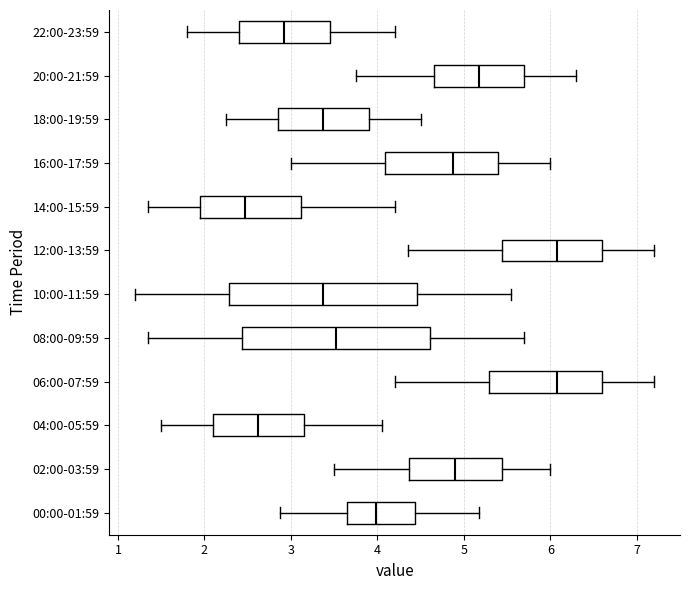

Reading bottom to top, transcribe this box plot: for each box, give where its median line is, the range the box spans, and where its two whiskers end, as read against the x-axis. The values are not printed on the chart, so give them approximately, as read against the axis.

00:00-01:59: median 4.0, box 3.6 to 4.4, whiskers 2.9 to 5.2
02:00-03:59: median 4.9, box 4.4 to 5.4, whiskers 3.5 to 6.0
04:00-05:59: median 2.6, box 2.1 to 3.2, whiskers 1.5 to 4.1
06:00-07:59: median 6.1, box 5.3 to 6.6, whiskers 4.2 to 7.2
08:00-09:59: median 3.5, box 2.4 to 4.6, whiskers 1.4 to 5.7
10:00-11:59: median 3.4, box 2.3 to 4.5, whiskers 1.2 to 5.6
12:00-13:59: median 6.1, box 5.4 to 6.6, whiskers 4.4 to 7.2
14:00-15:59: median 2.5, box 2.0 to 3.1, whiskers 1.4 to 4.2
16:00-17:59: median 4.9, box 4.1 to 5.4, whiskers 3.0 to 6.0
18:00-19:59: median 3.4, box 2.9 to 3.9, whiskers 2.3 to 4.5
20:00-21:59: median 5.2, box 4.7 to 5.7, whiskers 3.8 to 6.3
22:00-23:59: median 2.9, box 2.4 to 3.5, whiskers 1.8 to 4.2